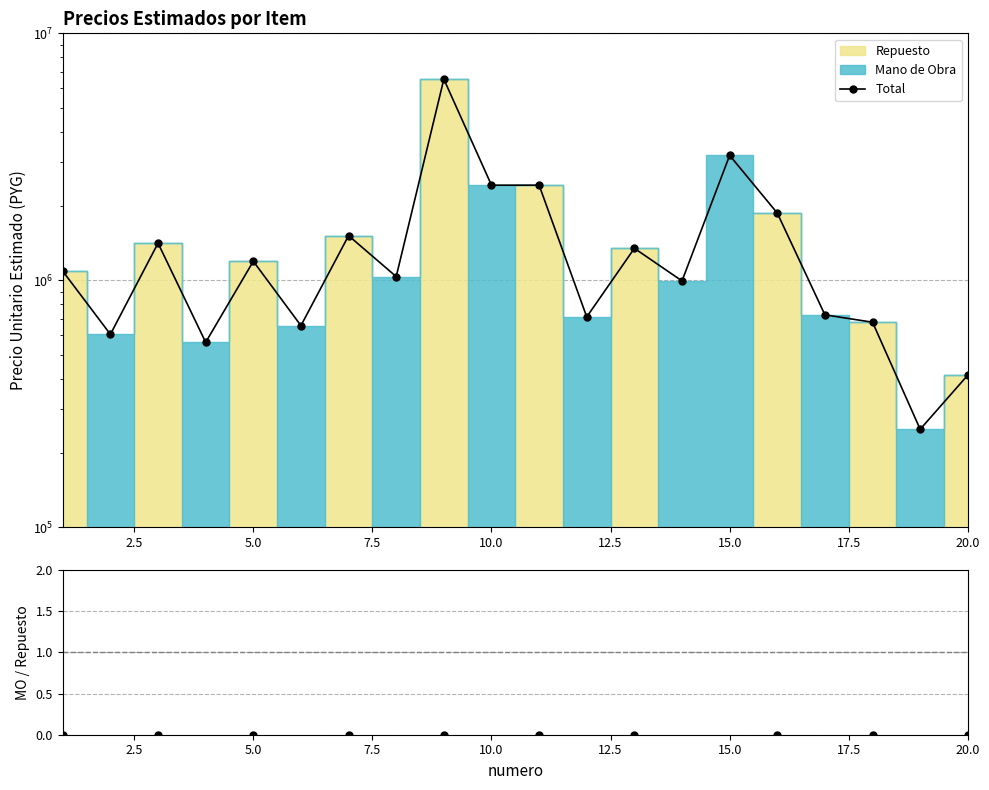

Does the chart display data point markers on the line(s)?

Yes